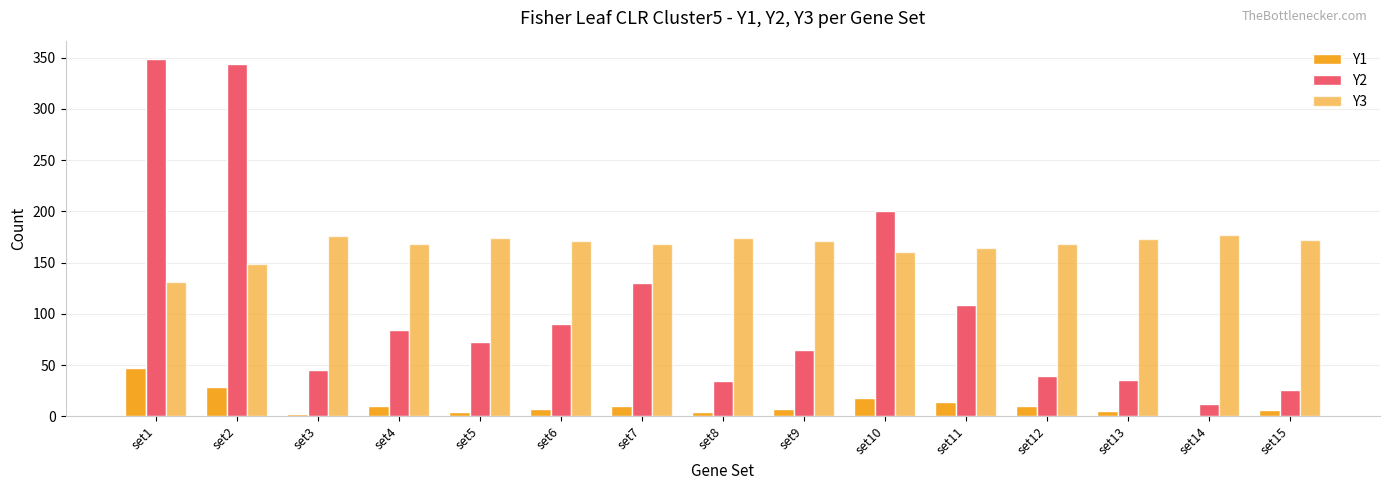

What is the sum of all Y2 values?

1634